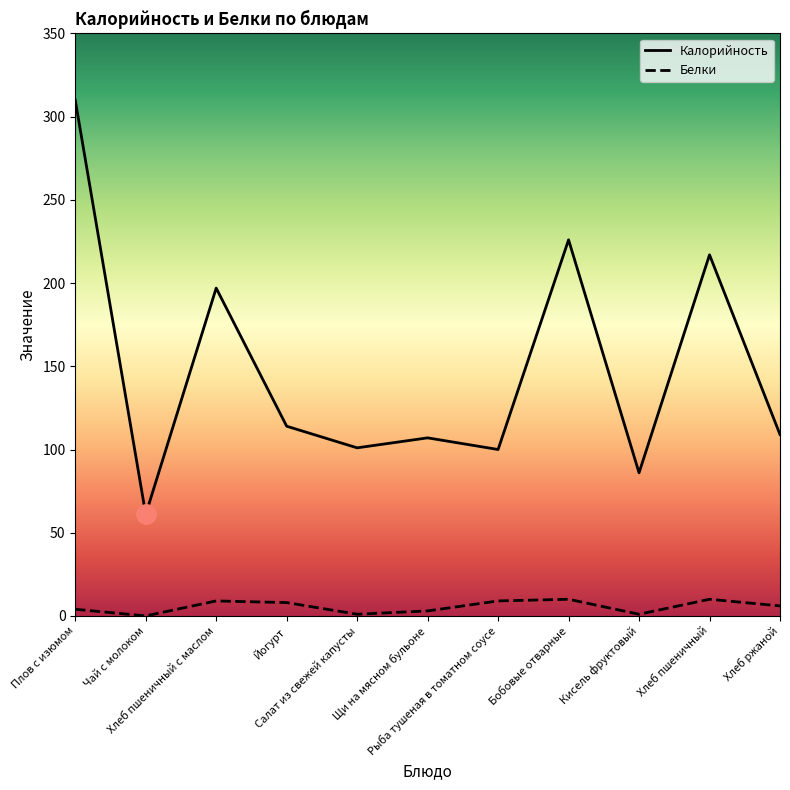

True or false: Белки has a value of 4 at Плов с изюмом.

True